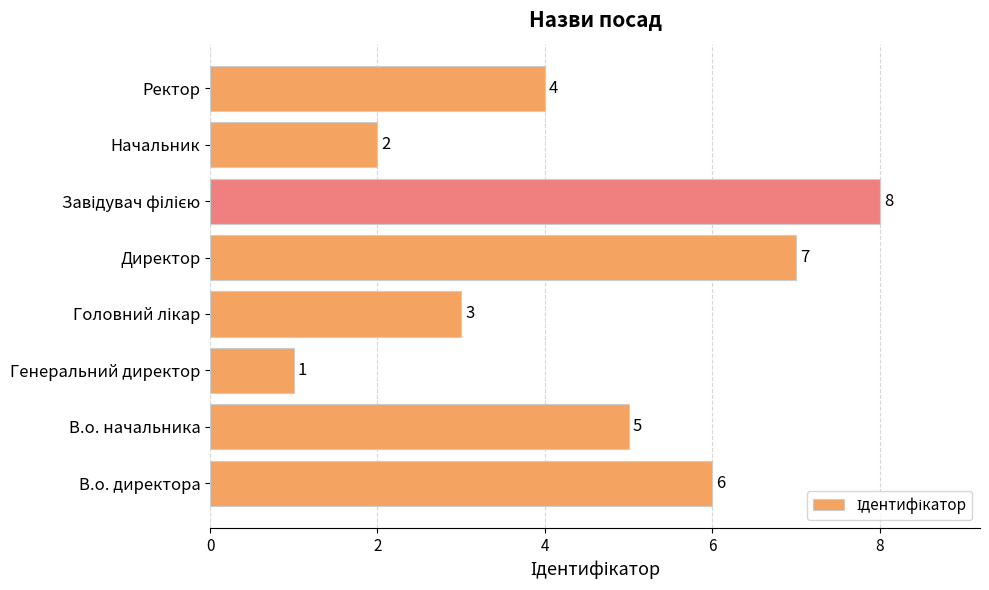

Is it true that the value at В.о. директора is 6?

True